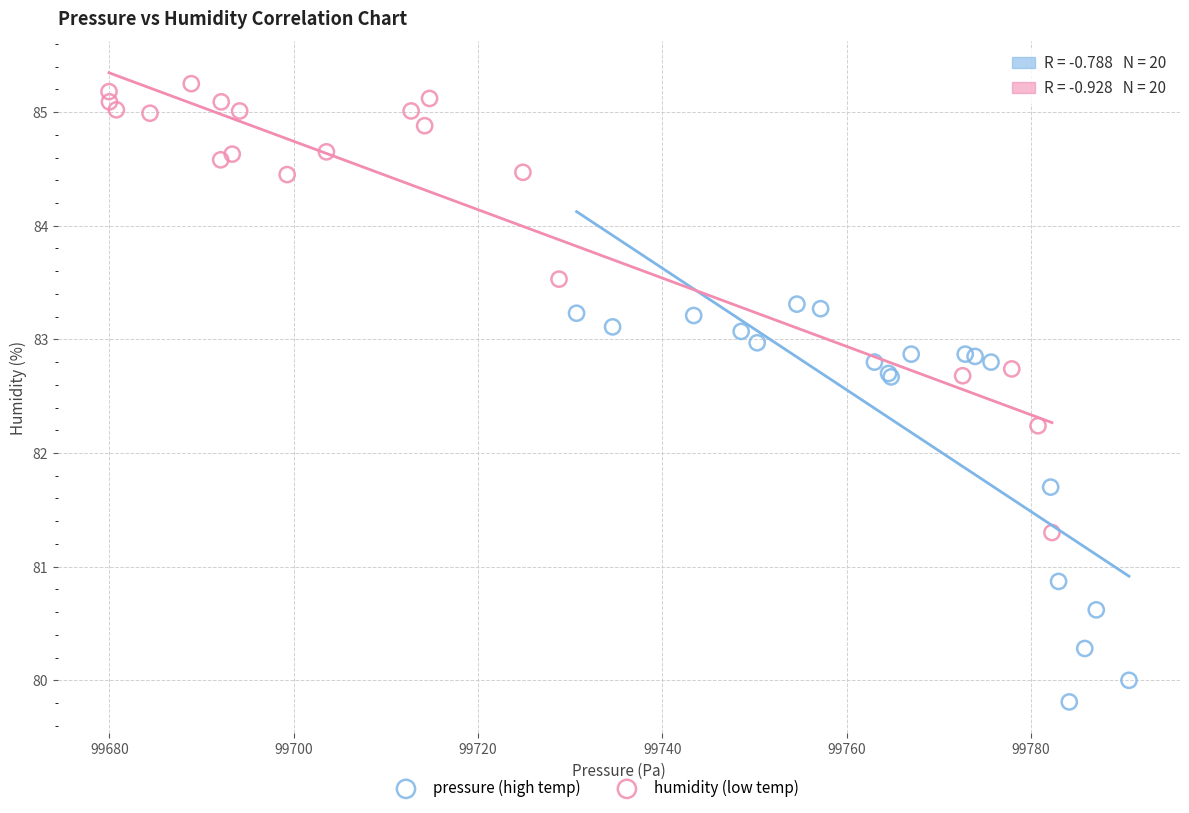

Which series has the widest spread of Y values?

humidity (low temp)